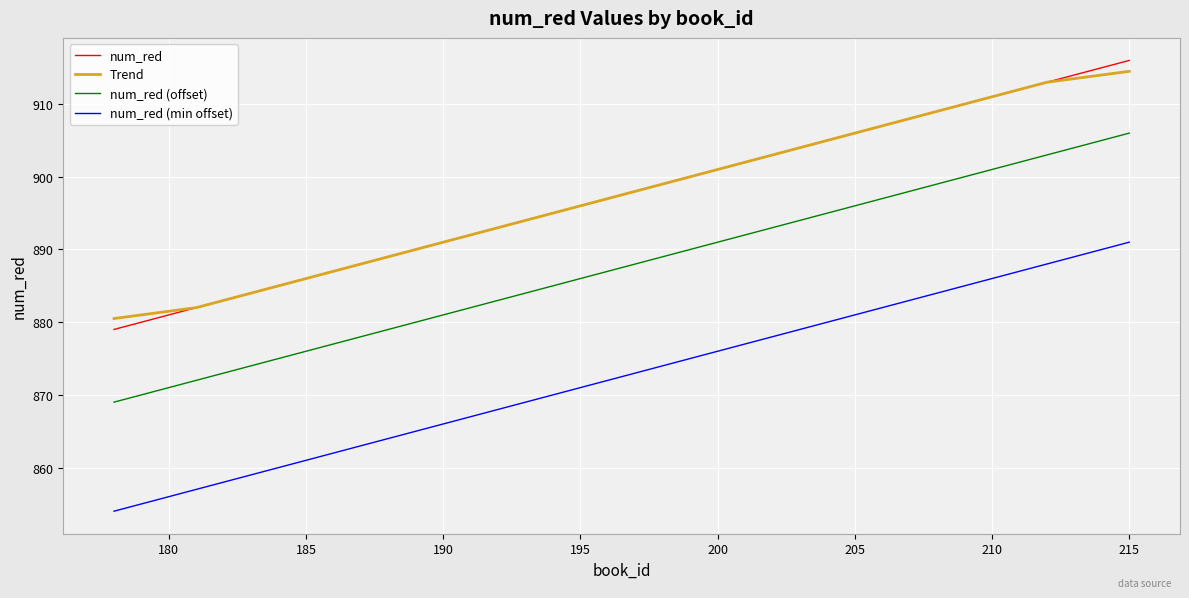

True or false: num_red (offset) has more than 1 interior local peaks.

False